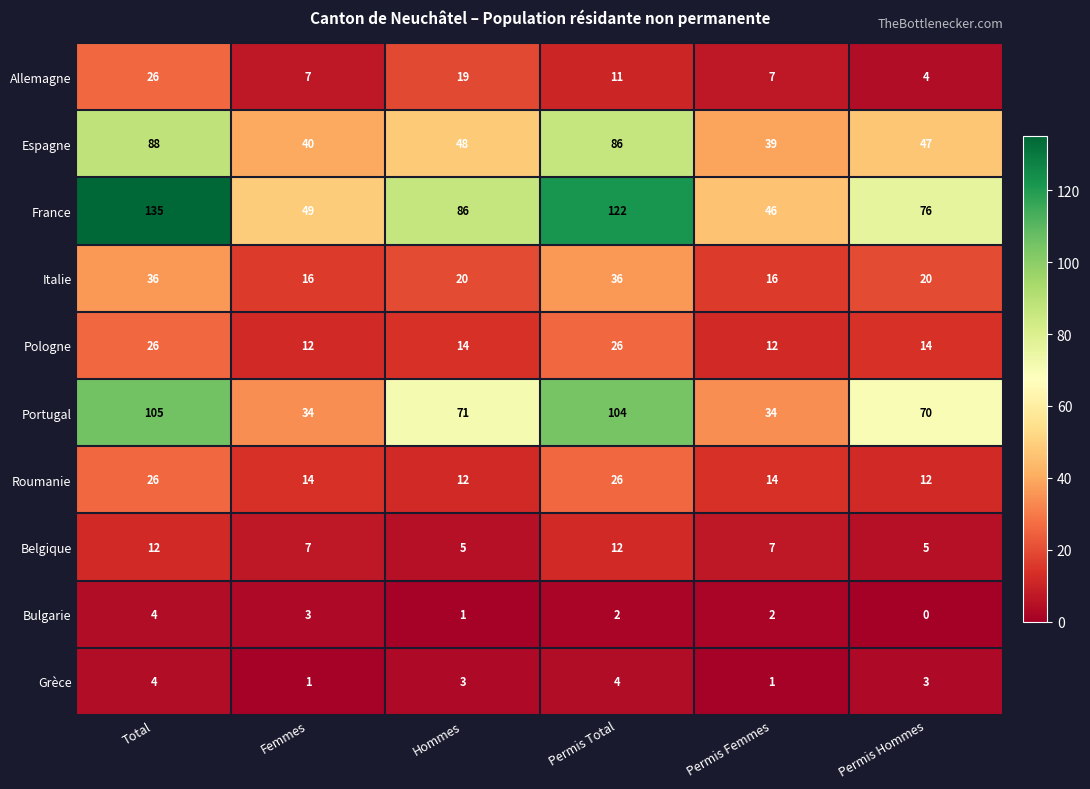

What is the difference between the maximum and minimum values in the Italie series?

20